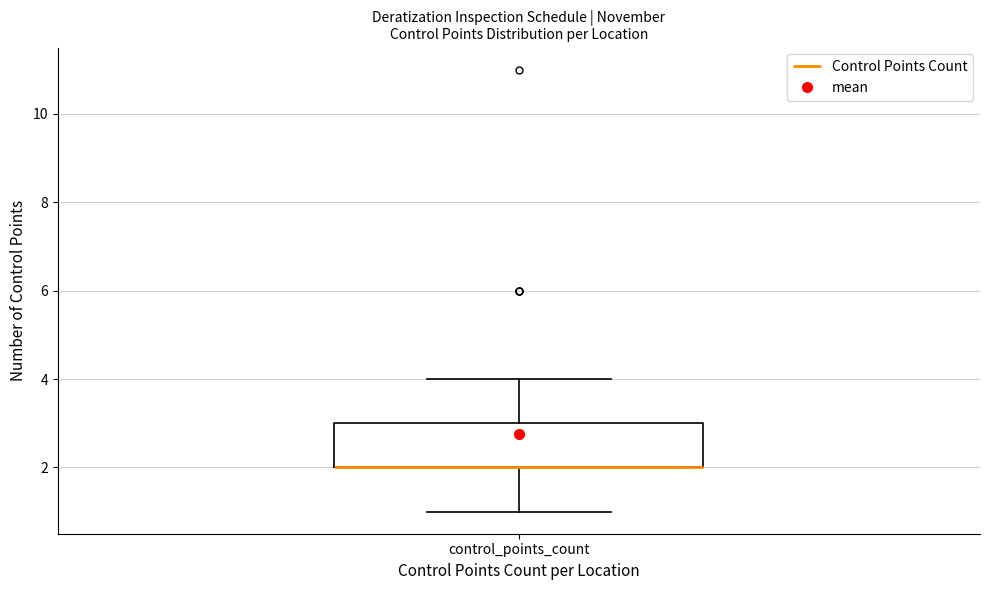

Where is the lower edge of the box for control_points_count on the y-axis? The values are not printed on the chart, so give them approximately, as read against the axis.

2